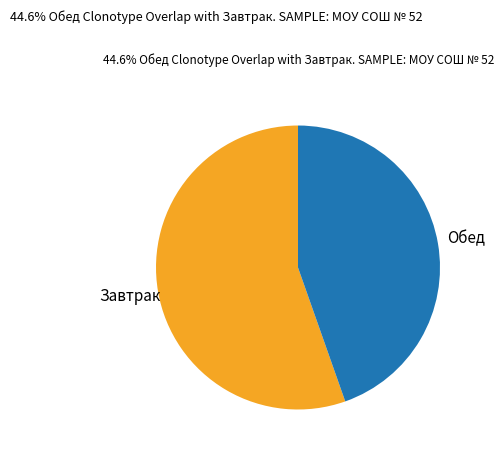

Is it true that Завтрак is 44% of the pie?

False